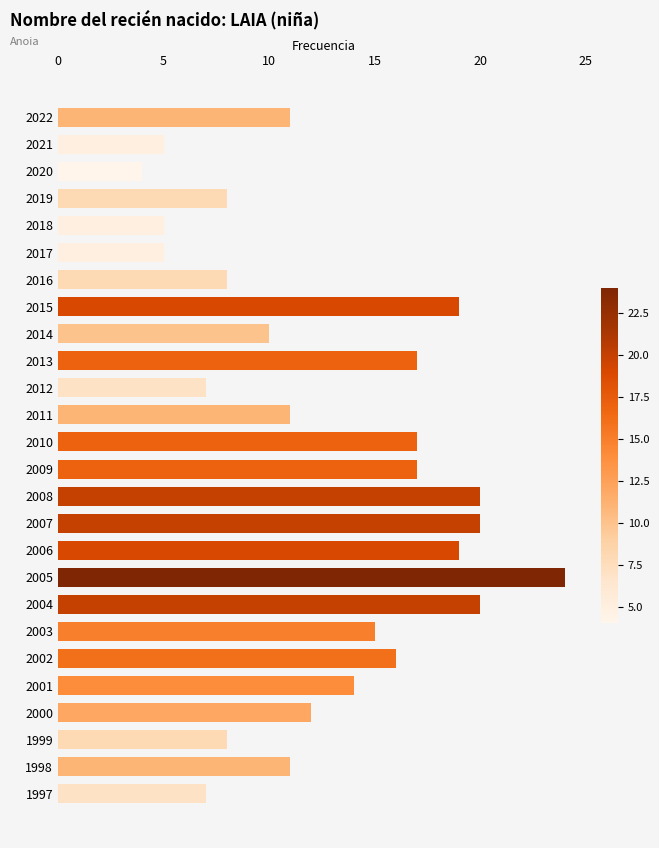

Where is the data nearest to the value 14?

2001